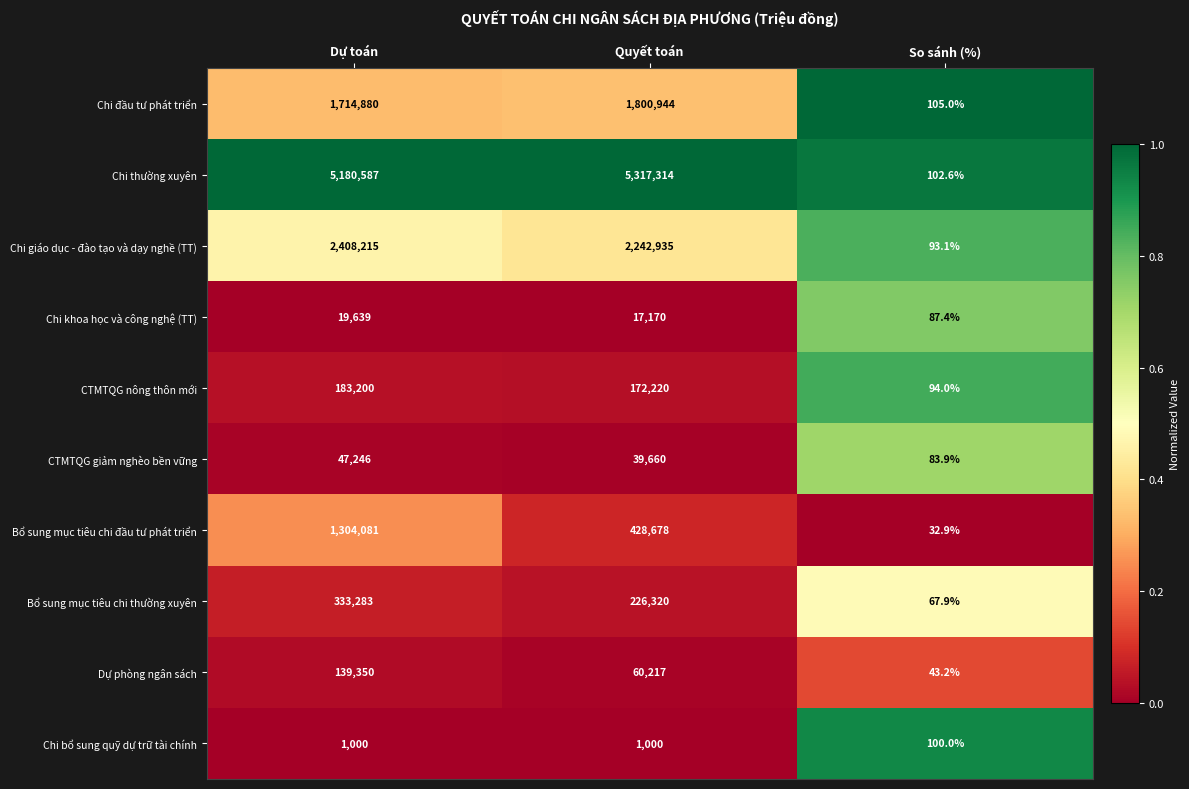

Reading left to right, extract all data points from this chart.

Chi đầu tư phát triển: Dự toán=1714880.0	Quyết toán=1800944.0	So sánh (%)=105.0
Chi thường xuyên: Dự toán=5180587.0	Quyết toán=5317314.0	So sánh (%)=102.6
Chi giáo dục - đào tạo và dạy nghề (TT): Dự toán=2408215.0	Quyết toán=2242935.0	So sánh (%)=93.1
Chi khoa học và công nghệ (TT): Dự toán=19639.0	Quyết toán=17170.0	So sánh (%)=87.4
CTMTQG nông thôn mới: Dự toán=183200.0	Quyết toán=172220.0	So sánh (%)=94.0
CTMTQG giảm nghèo bền vững: Dự toán=47246.0	Quyết toán=39660.0	So sánh (%)=83.9
Bổ sung mục tiêu chi đầu tư phát triển: Dự toán=1304081.0	Quyết toán=428678.0	So sánh (%)=32.9
Bổ sung mục tiêu chi thường xuyên: Dự toán=333283.0	Quyết toán=226320.0	So sánh (%)=67.9
Dự phòng ngân sách: Dự toán=139350.0	Quyết toán=60217.0	So sánh (%)=43.2
Chi bổ sung quỹ dự trữ tài chính: Dự toán=1000.0	Quyết toán=1000.0	So sánh (%)=100.0